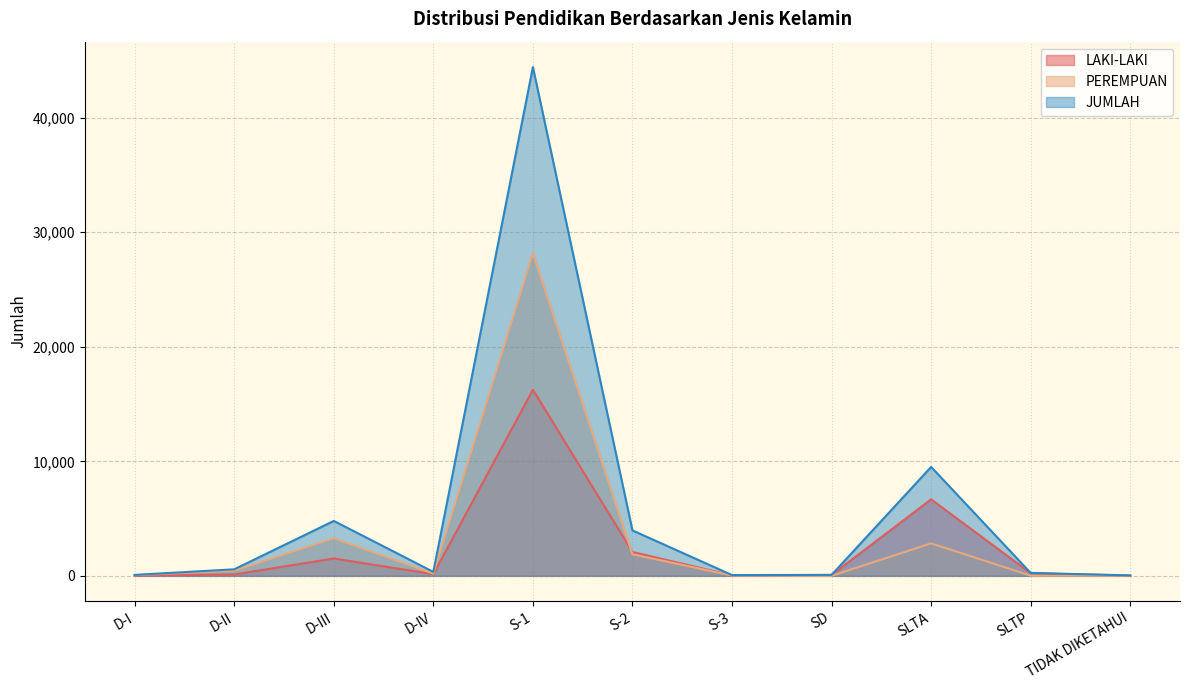

Reading right to left, list all the values displayed in this chart.

LAKI-LAKI: 22	237	6677	80	40	2082	16250	147	1517	121	22
PEREMPUAN: 17	15	2834	2	27	1884	28174	199	3279	449	60
JUMLAH: 39	252	9511	82	67	3966	44424	346	4796	570	82